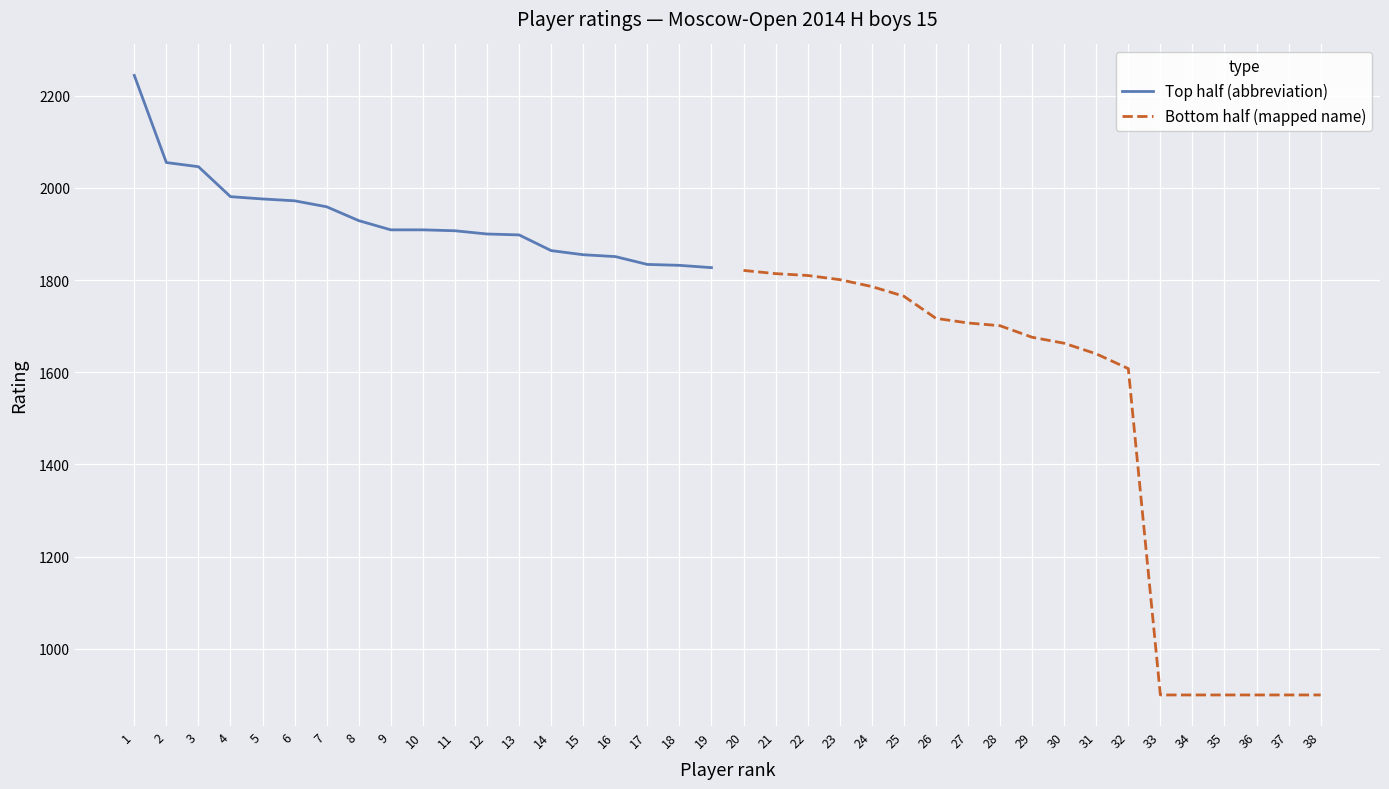

Where is Top half (abbreviation) nearest to the value 2035?

3